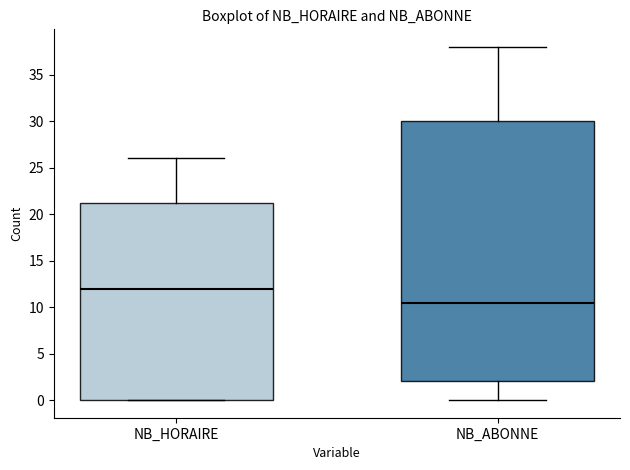

Reading left to right, read every box against the y-axis: the position of its median line, the range the box covers, and the ends of its whiskers. The values are not printed on the chart, so give them approximately, as read against the axis.

NB_HORAIRE: median 12.0, box 0.0 to 21.5, whiskers 0.0 to 26.0
NB_ABONNE: median 10.5, box 2.0 to 30.0, whiskers 0.0 to 38.0